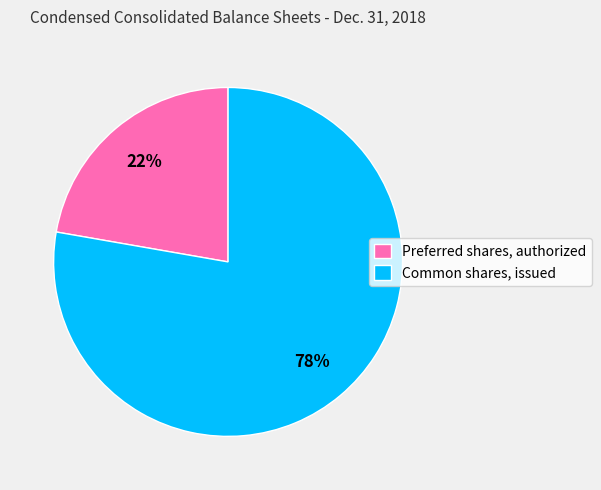

To the nearest percent, what is the average slice percentage?

50%